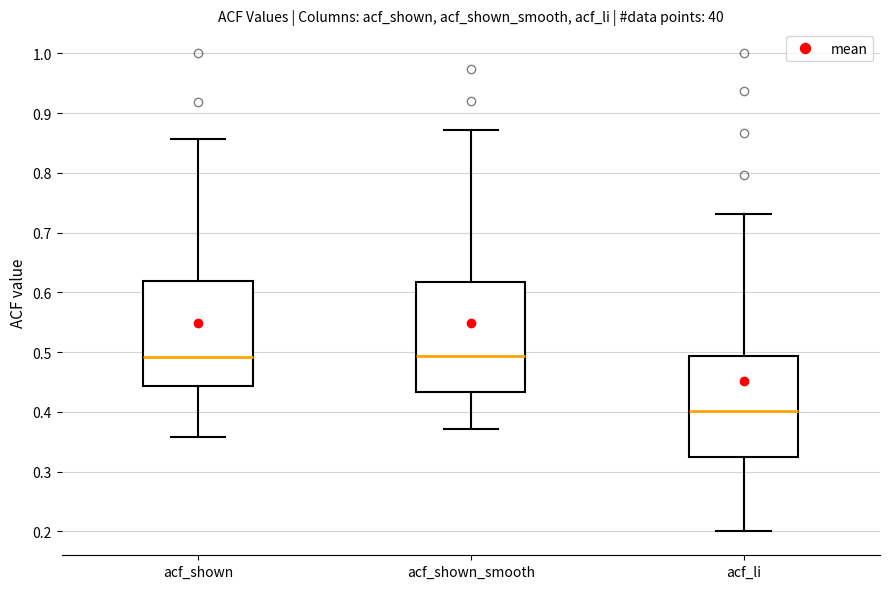

Reading left to right, read every box against the y-axis: the position of its median line, the range the box covers, and the ends of its whiskers. The values are not printed on the chart, so give them approximately, as read against the axis.

acf_shown: median 0.49, box 0.44 to 0.62, whiskers 0.36 to 0.86
acf_shown_smooth: median 0.49, box 0.43 to 0.62, whiskers 0.37 to 0.87
acf_li: median 0.40, box 0.32 to 0.49, whiskers 0.20 to 0.73